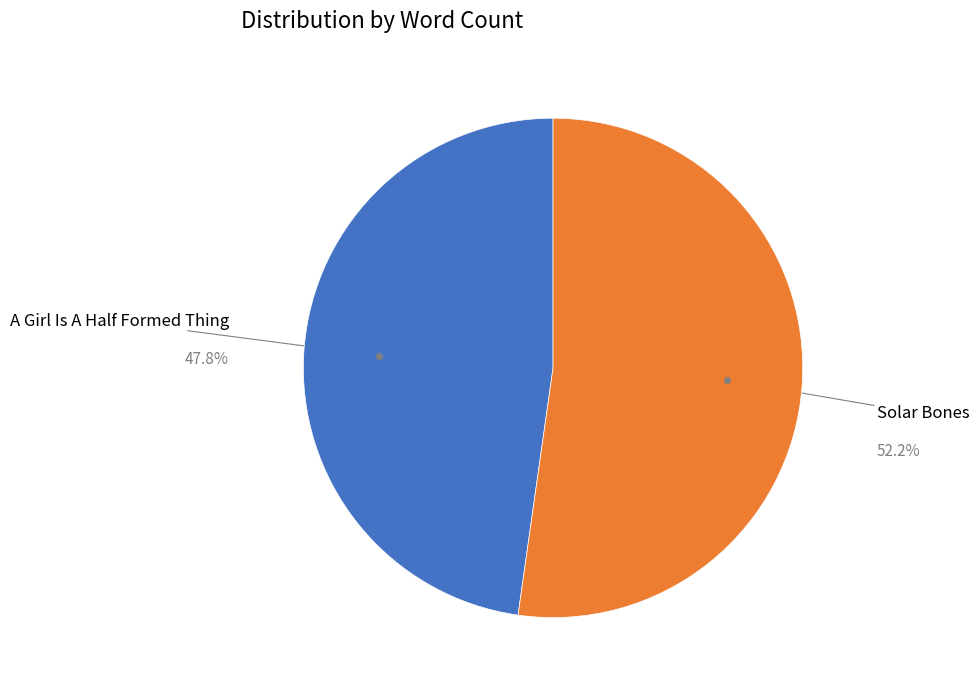

What percentage do A Girl Is A Half Formed Thing and Solar Bones together represent?

100.0%